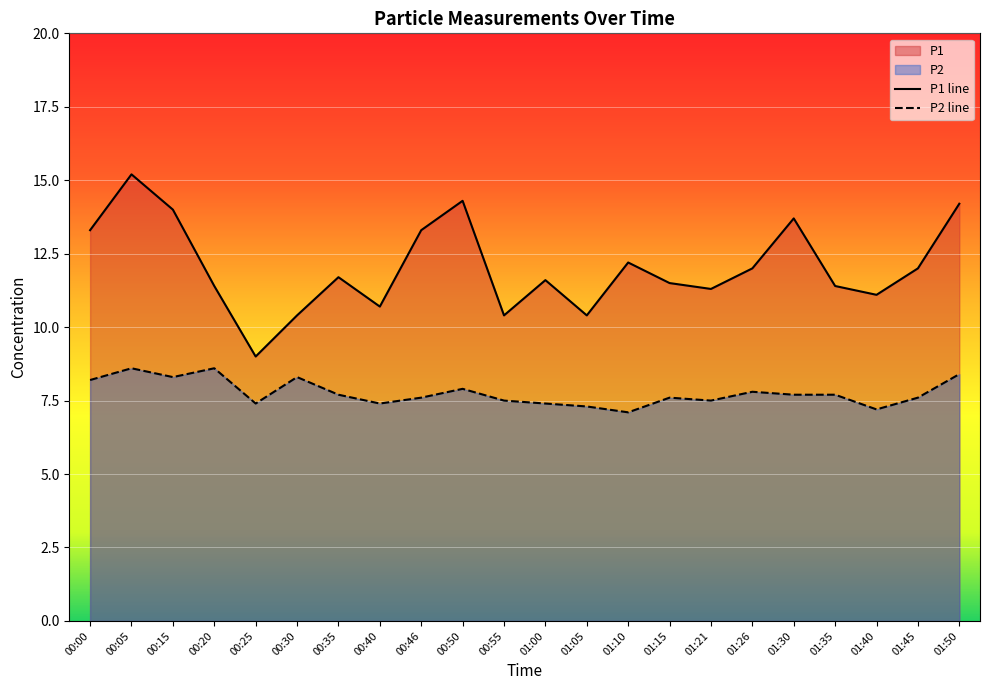

Rank the series by their average value, from lowest to highest.

P2 line, P1 line